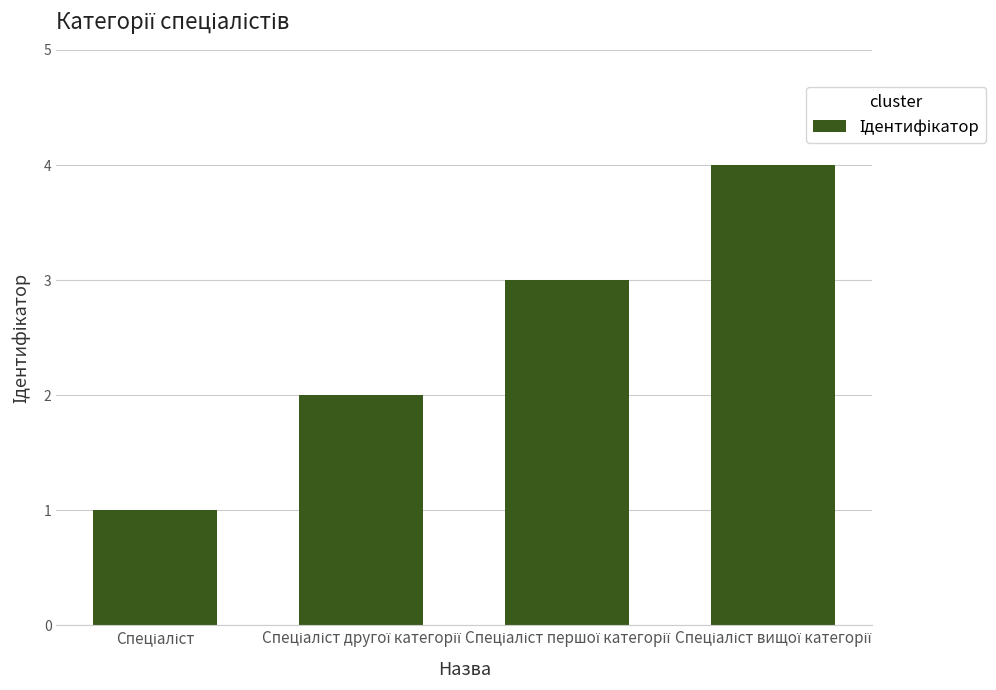

What is the sum of all values?

10